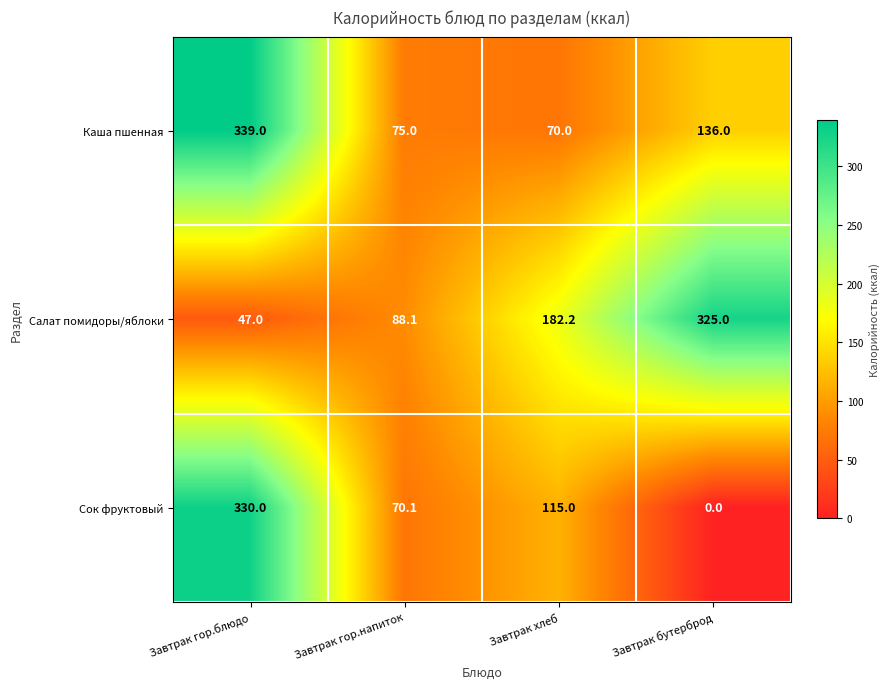

What is the approximate value of Салат помидоры/яблоки at Завтрак гор.блюдо?

47.0